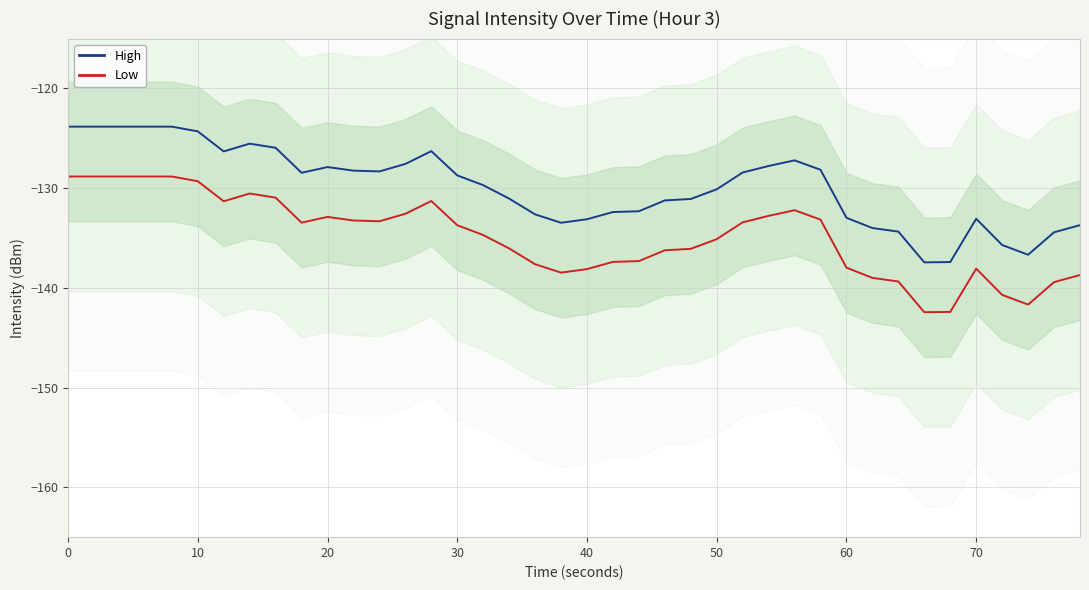

True or false: High has more than 1 points higher than both neighbors.

True